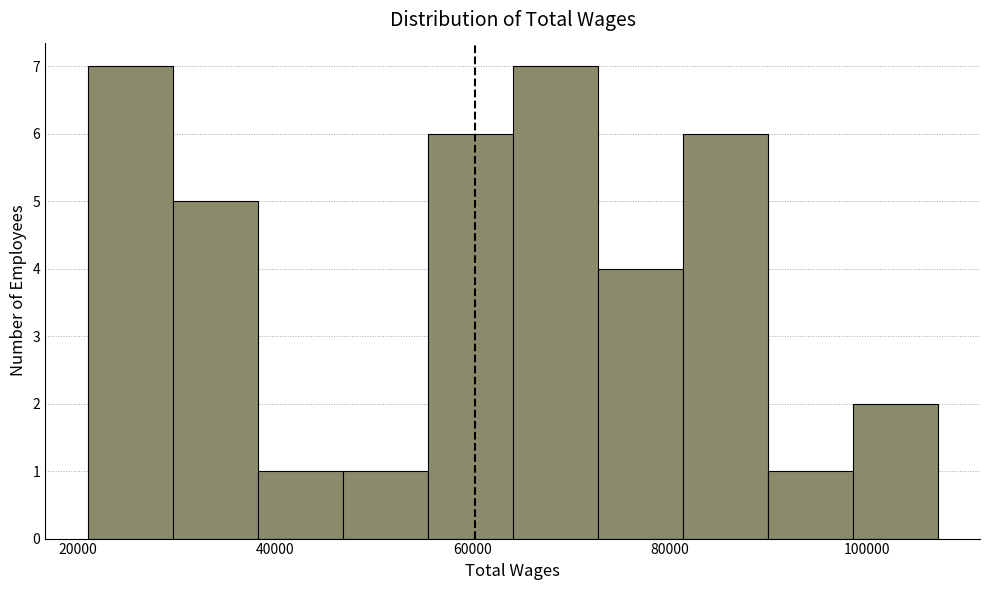

Reading left to right, list every bar in this chart as the range it spans on the x-axis followed by its height. Neither the bar edges nor the heights are printed on the chart, so give them approximately, as read against the axes.

22000 to 30000: 7
30000 to 38000: 5
38000 to 46000: 1
46000 to 56000: 1
56000 to 64000: 6
64000 to 72000: 7
72000 to 82000: 4
82000 to 90000: 6
90000 to 98000: 1
98000 to 108000: 2